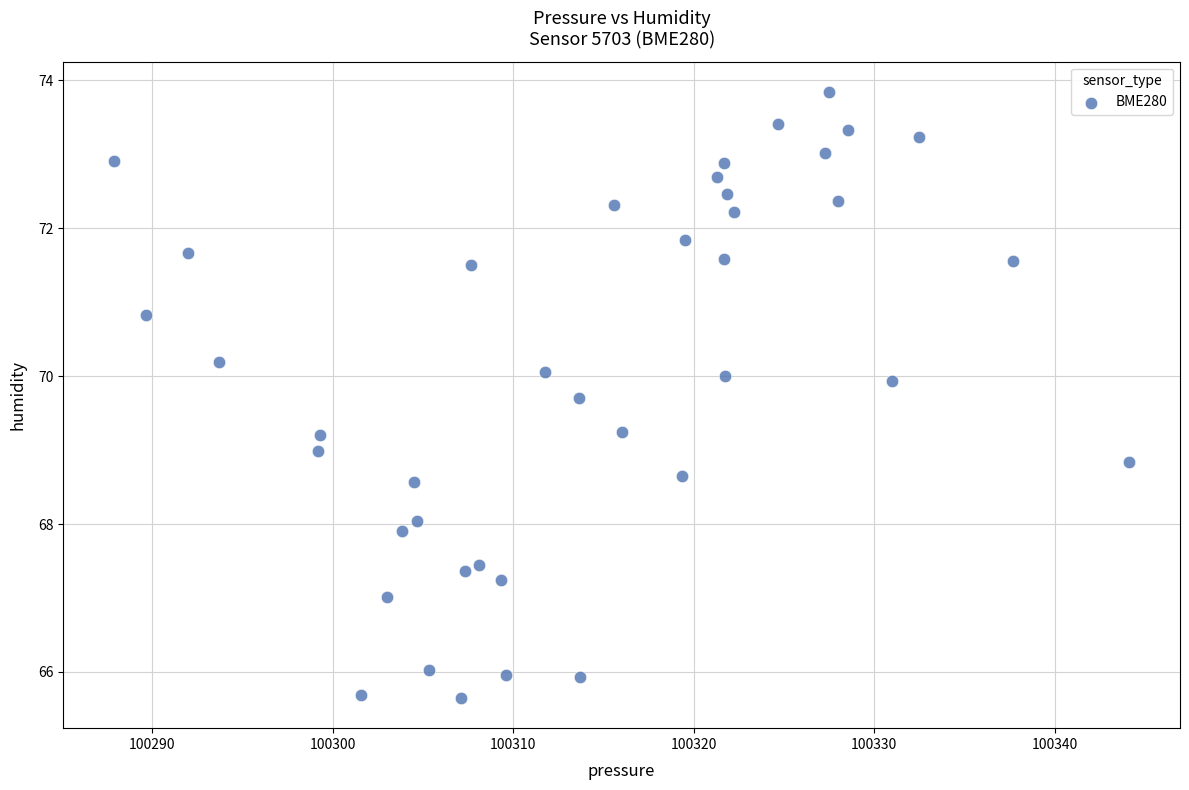

What is the range of X values (max minus min)?

56.2